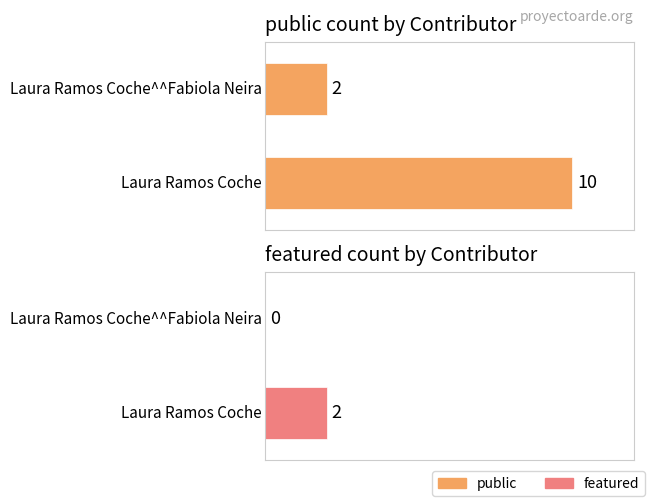

How many series are shown in this chart?

2